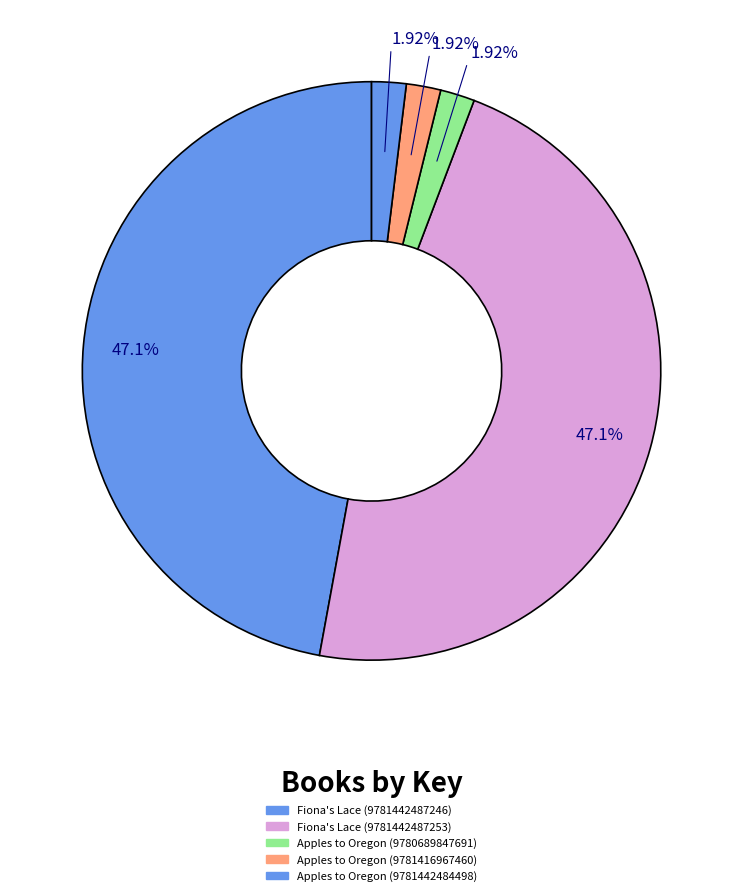

Does any single category account for the majority?

No